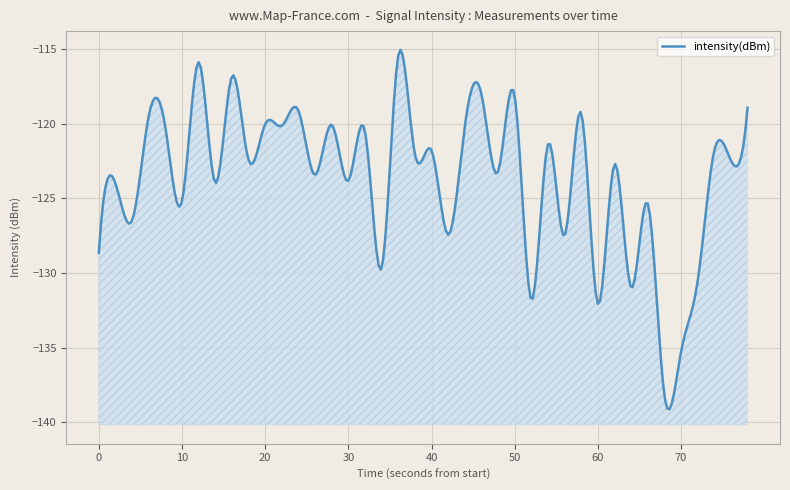

Reading right to left, transcribe all the data shown in this chart.

39=-118.9	38=-122.5	37=-121.8	36=-130.5	35=-135.3	34=-138.2	33=-125.3	32=-131.0	31=-122.7	30=-132.1	29=-119.3	28=-127.5	27=-121.4	26=-131.8	25=-118.2	24=-123.2	23=-118.0	22=-120.2	21=-127.4	20=-121.8	19=-122.0	18=-115.5	17=-129.7	16=-120.5	15=-123.8	14=-120.1	13=-123.4	12=-119.1	11=-120.1	10=-120.0	9=-122.4	8=-116.8	7=-124.0	6=-115.9	5=-125.2	4=-120.2	3=-119.5	2=-126.5	1=-124.0	0=-128.7